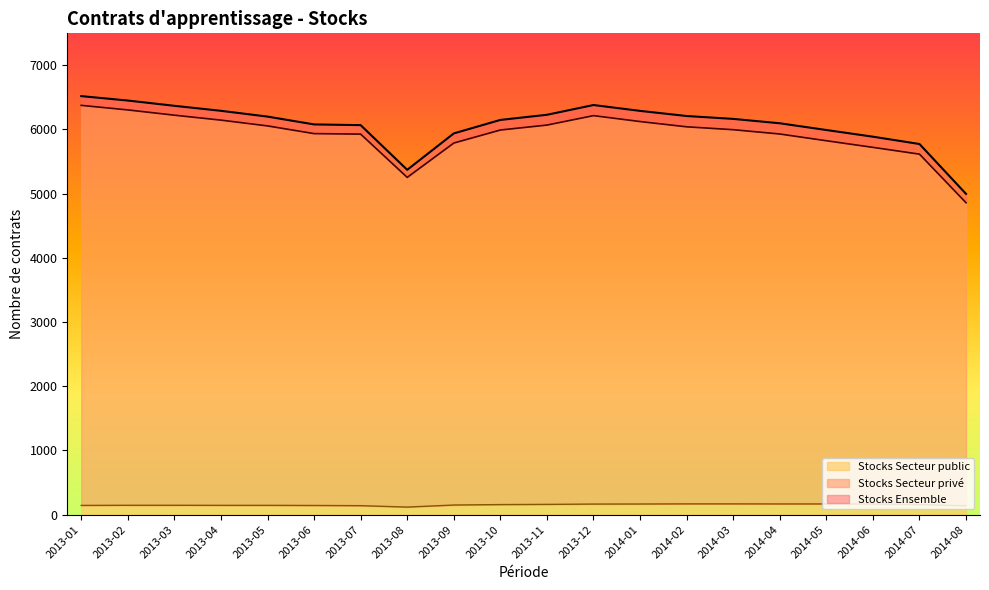

Between 2013-04 and 2013-06, which series saw the biggest shift?

Stocks Ensemble